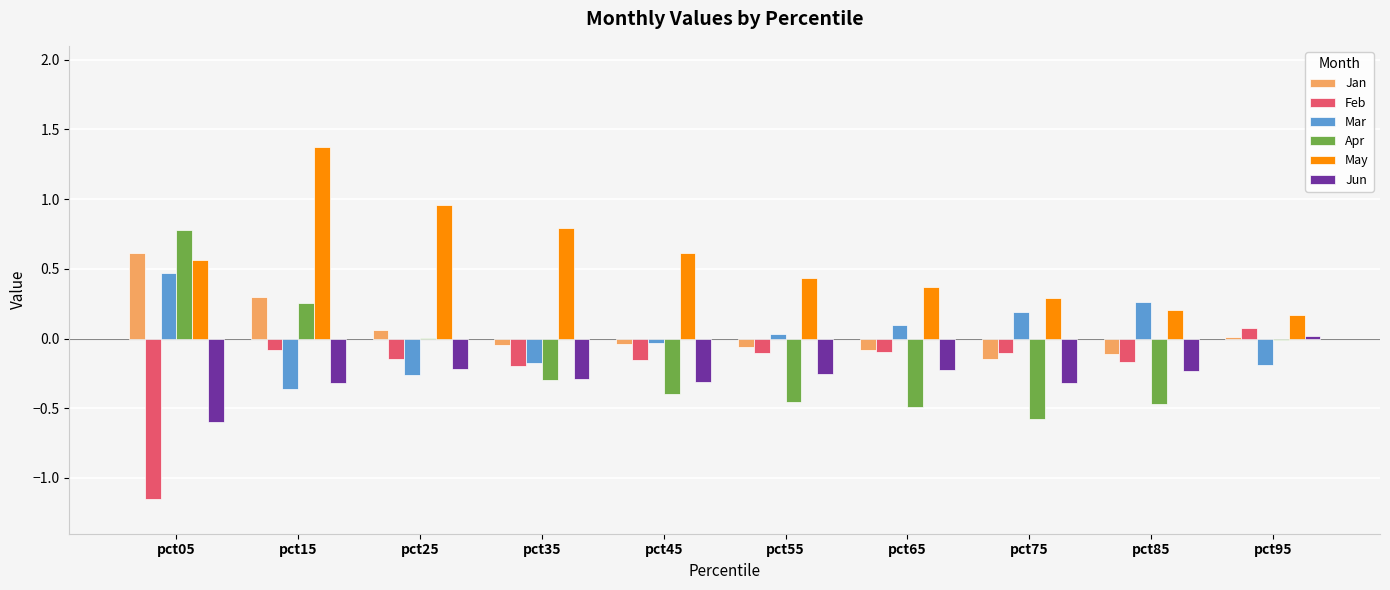

What is the total value across all series at pct25?

0.4